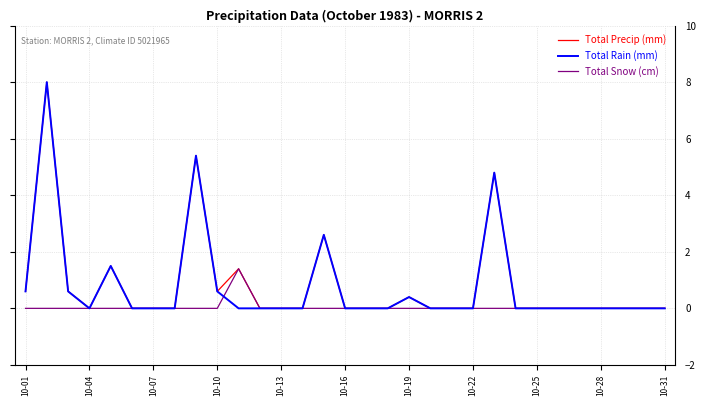

What is the greatest value displayed?

8.0